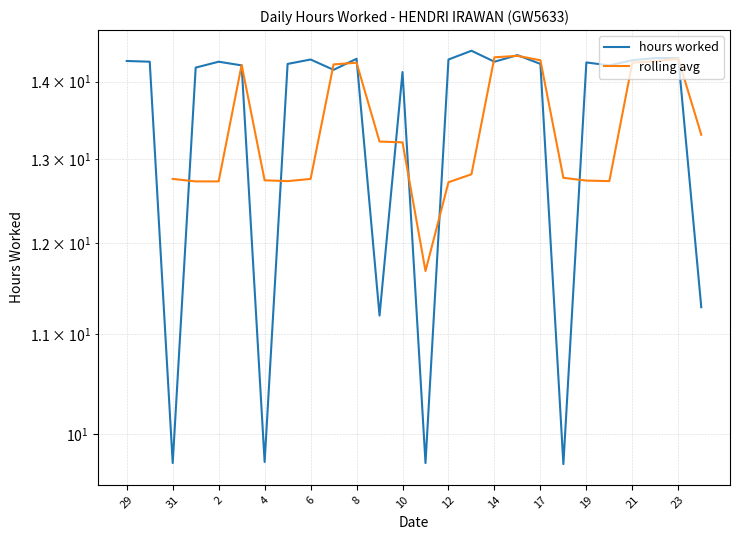

How many points are lower than both their immediate neighbors (excluding endpoints)?

8